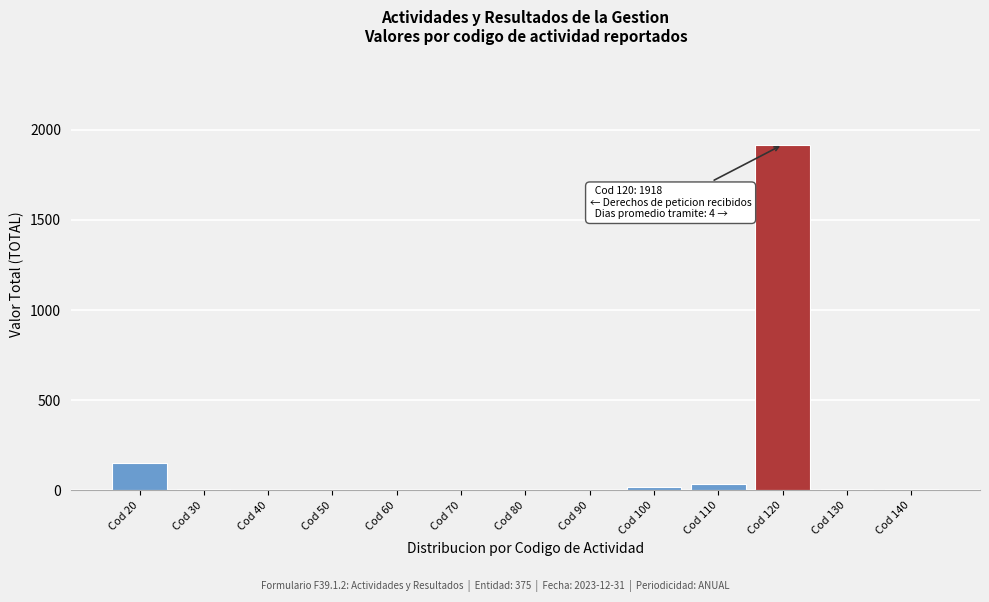

Which label corresponds to the largest value in the chart?

Cod 120